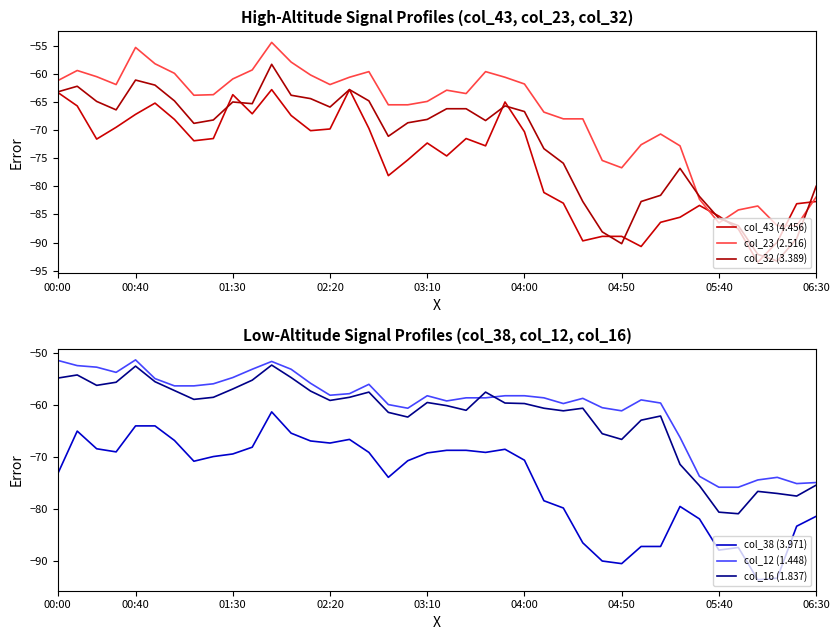

The value of col_12 (1.448) at 04:00 is -58.3. True or false?

True